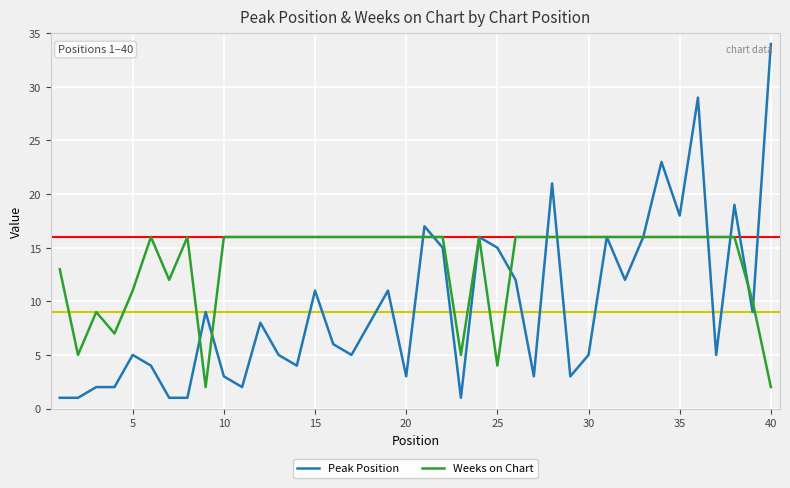

What is the greatest value displayed?

34